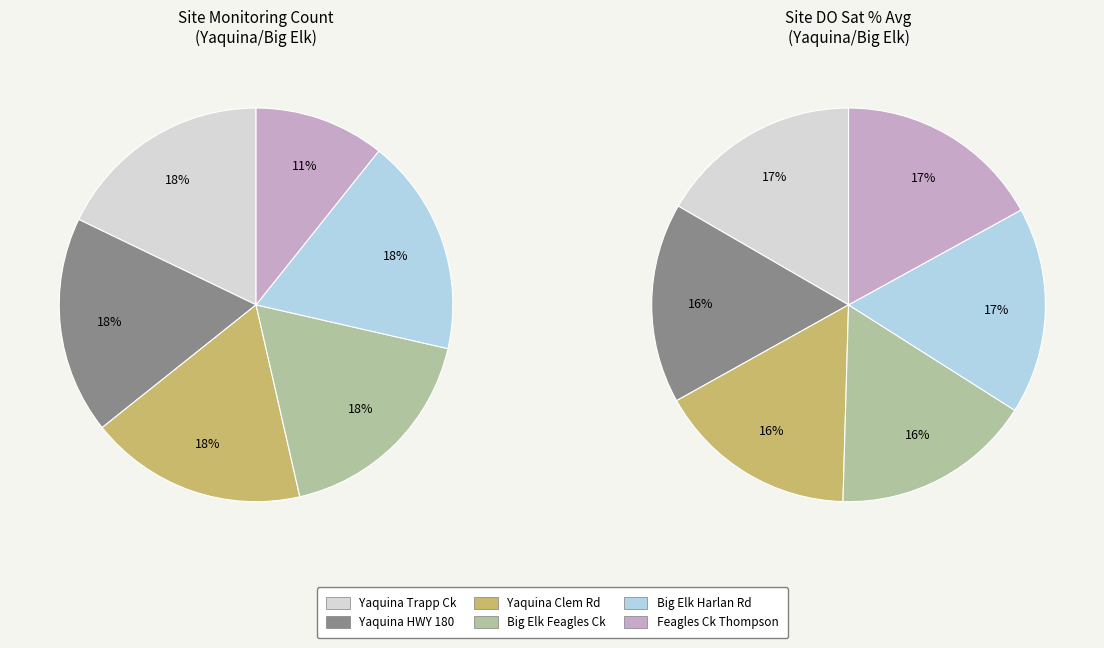

What is the ratio of the value at Yaquina R @ Clem Rd Bridge-34454 to the value at Yaquina R @ Trapp Ck-11476?

1.0